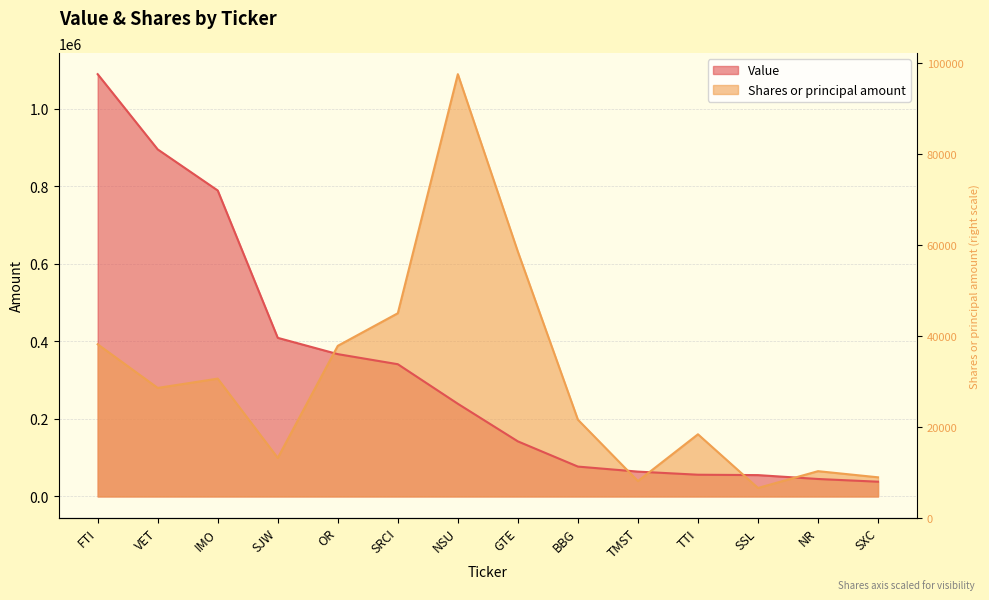

Reading left to right, list all the values displayed in this chart.

Value: FTI=1089000.0	VET=895000.0	IMO=789000.0	SJW=409000.0	OR=367000.0	SRCI=341000.0	NSU=239000.0	GTE=142000.0	BBG=77000.0	TMST=64000.0	TTI=56000.0	SSL=55000.0	NR=45000.0	SXC=38000.0
Shares or principal amount: FTI=392403.0	VET=279861.3	IMO=303819.3	SJW=99380.0	OR=388398.3	SRCI=472462.1	NSU=1089000.0	GTE=631198.5	BBG=197963.8	TMST=39625.5	TTI=160293.8	SSL=21826.8	NR=65140.9	SXC=49344.6